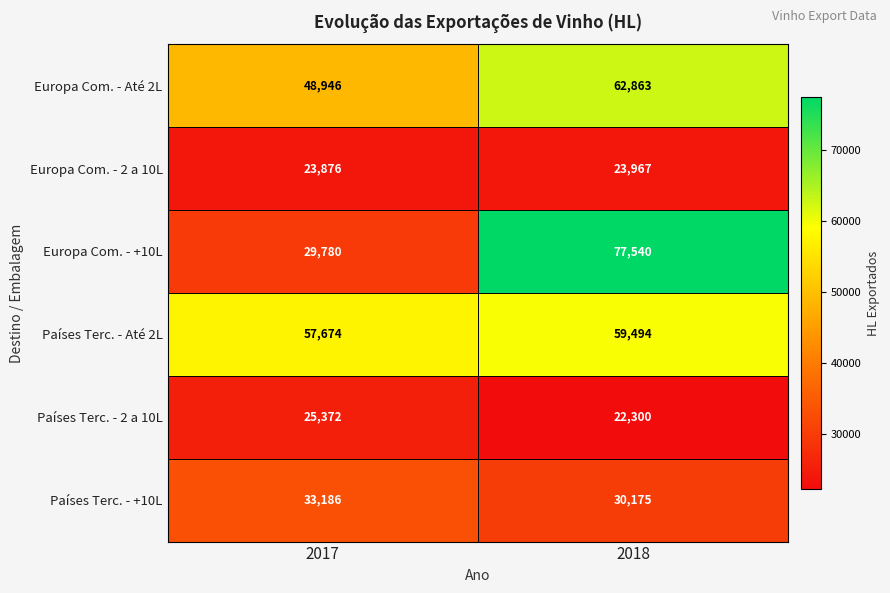

What is the average value of the Europa Com. - +10L series?

53660